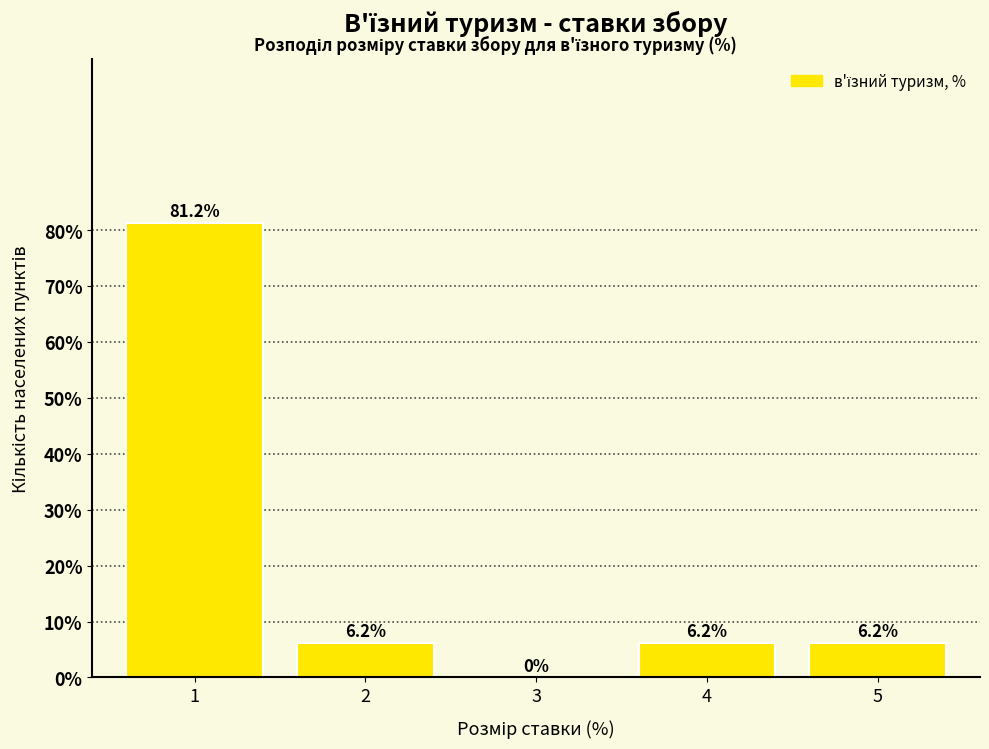

Between 5 and 3, which is larger?

5